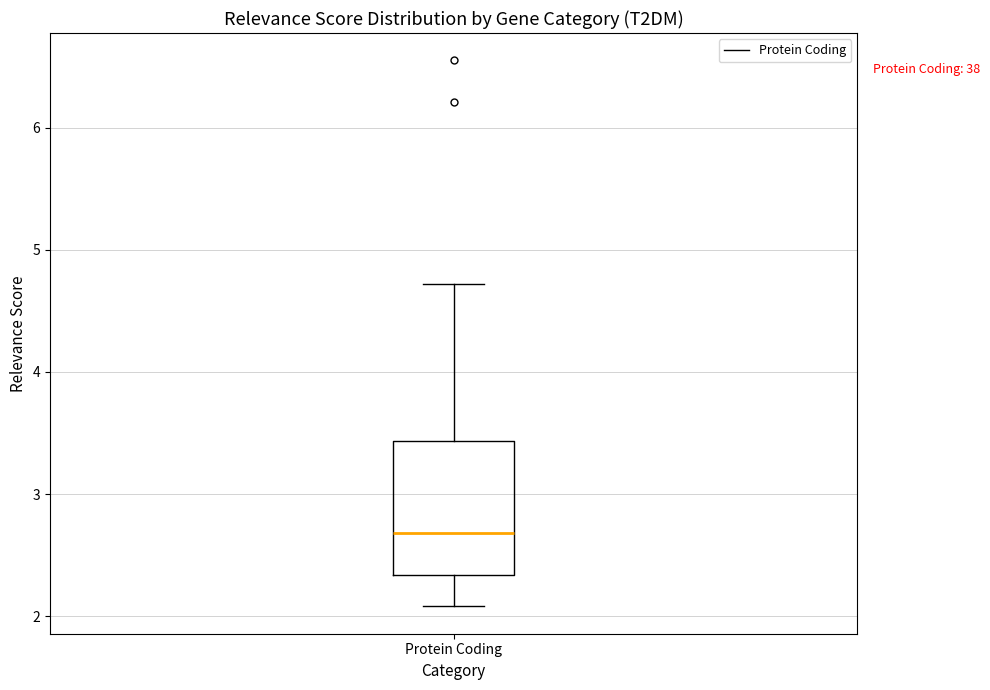

Read this box plot against the y-axis: the position of the median line, the range covered by the box, and the ends of both whiskers. The values are not printed on the chart, so give them approximately, as read against the axis.

median 2.7, box 2.3 to 3.4, whiskers 2.1 to 4.7